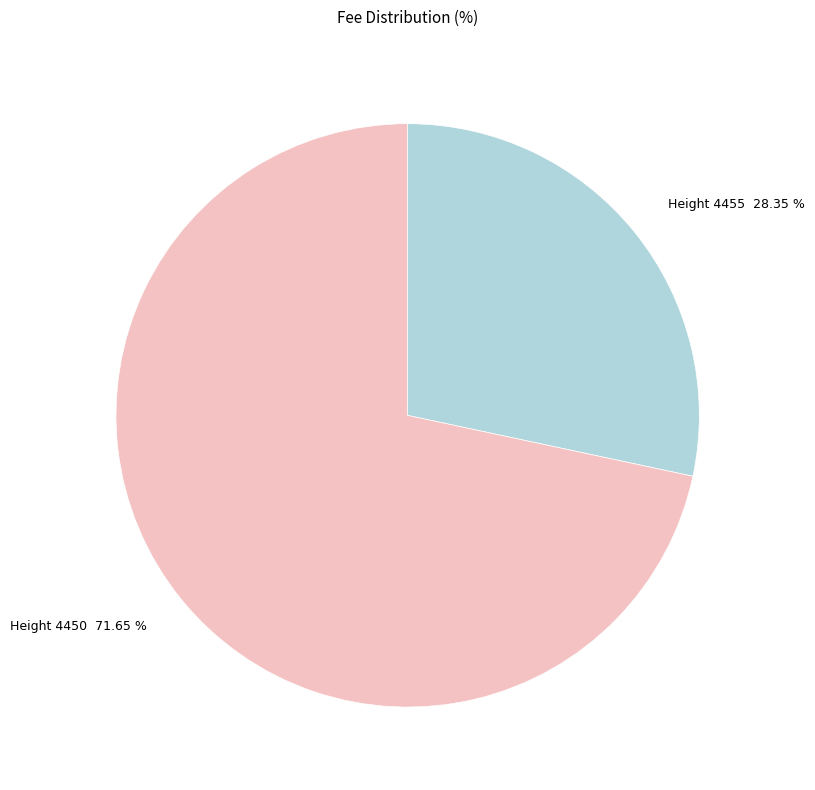

Which slice represents more than half of the pie?

Height 4450